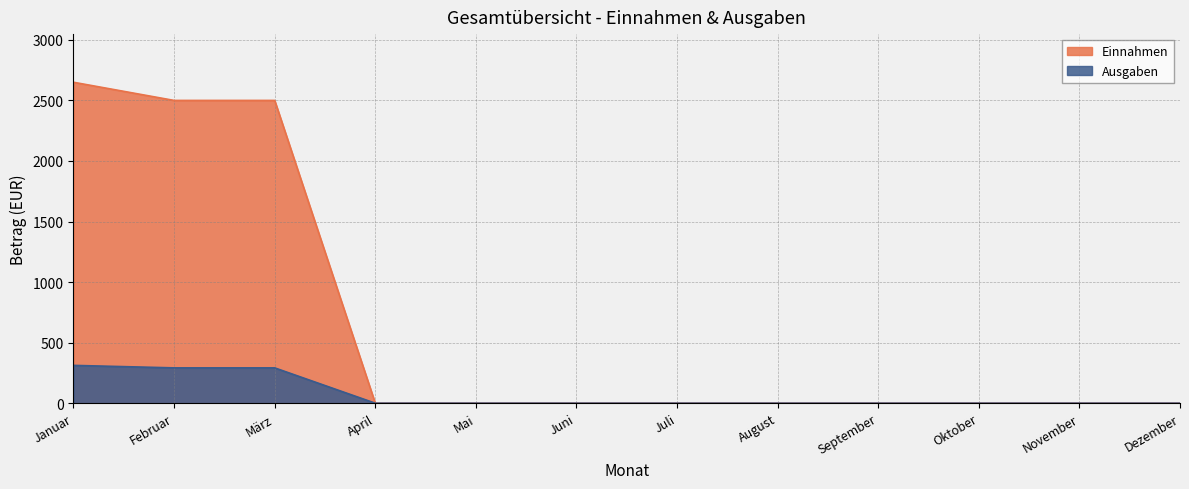

How many positive values does the Einnahmen series have?

3